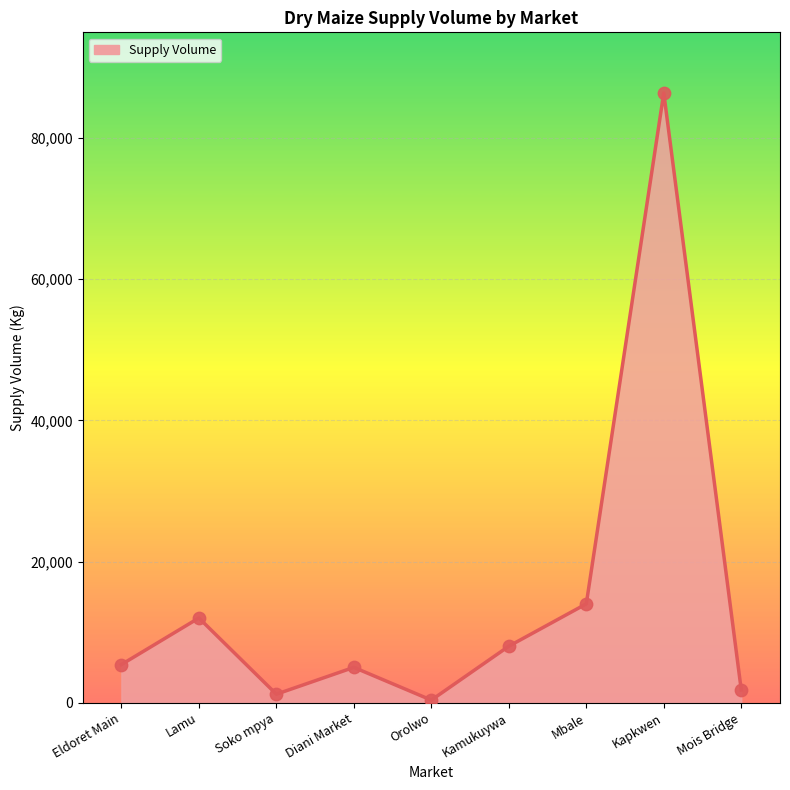

What is the ratio of the value at Mbale to the value at Mois Bridge?

7.8